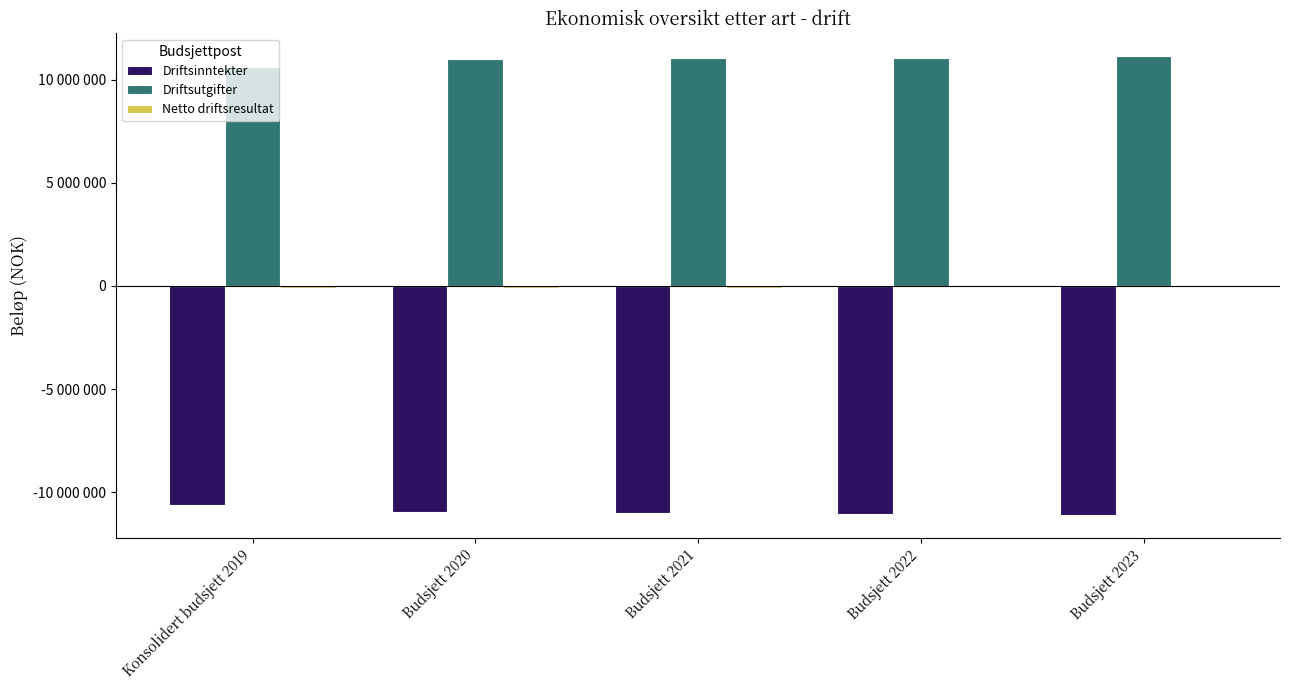

List the labels in order of Driftsinntekter value, smallest first.

Budsjett 2023, Budsjett 2022, Budsjett 2021, Budsjett 2020, Konsolidert budsjett 2019